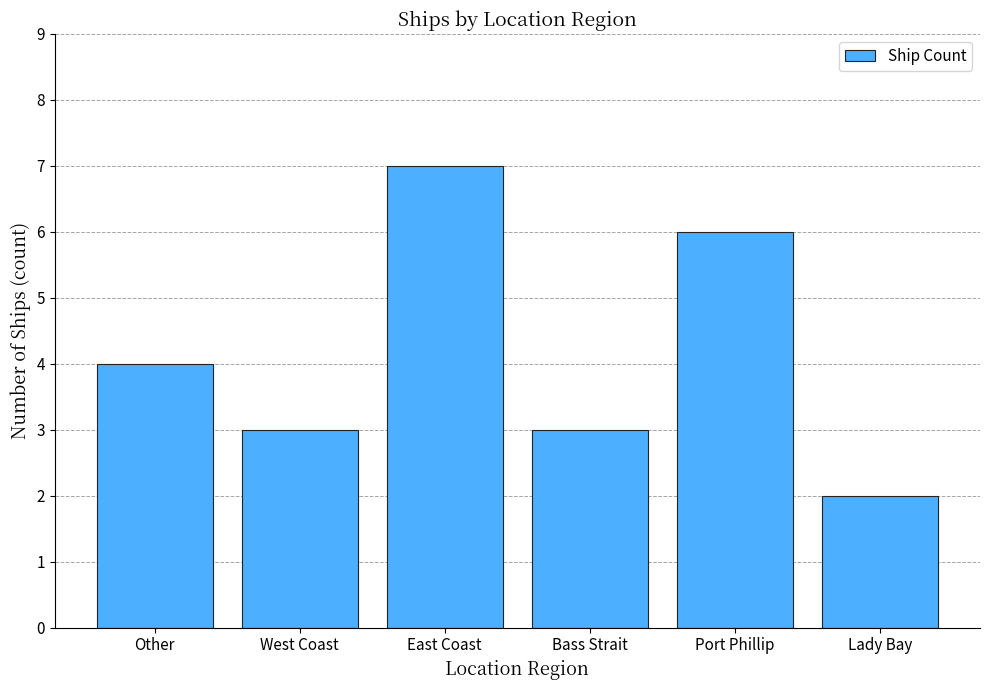

What is the difference between the maximum and minimum values?

5